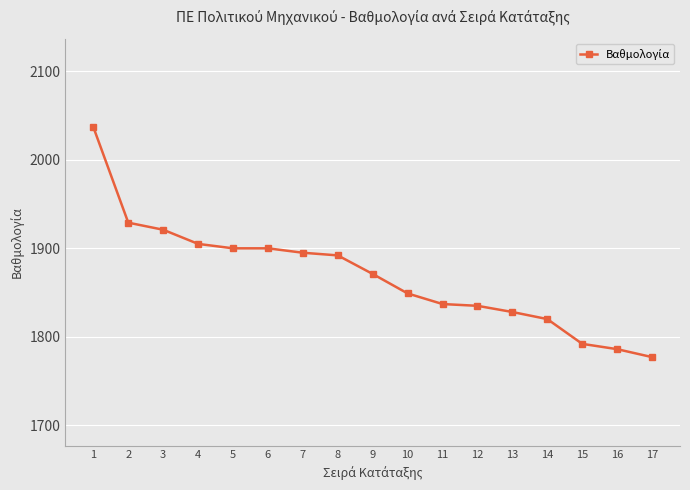

What is the difference between the values at 7 and 3?

26